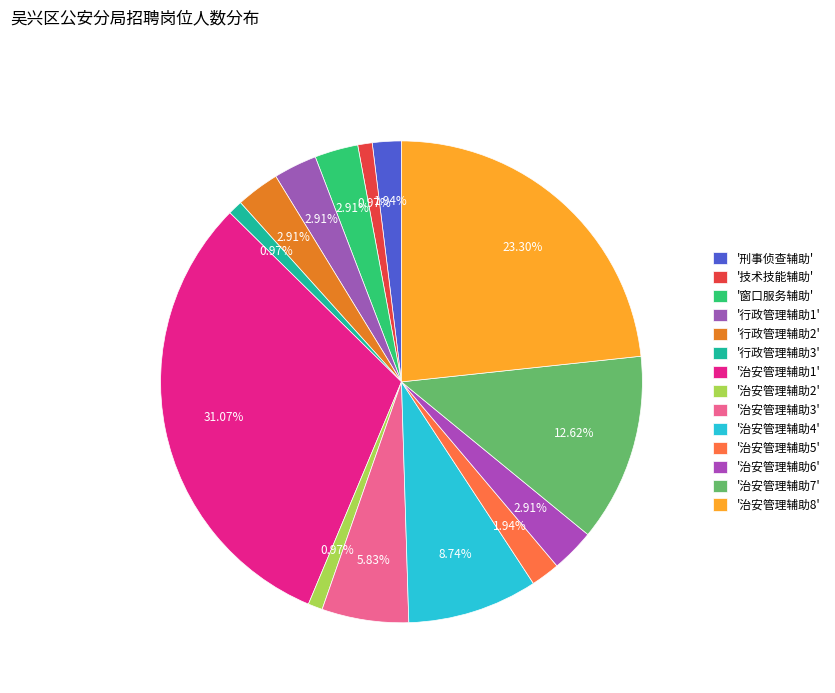

To the nearest percent, what is the difference between the largest and smallest slice percentages?

30%